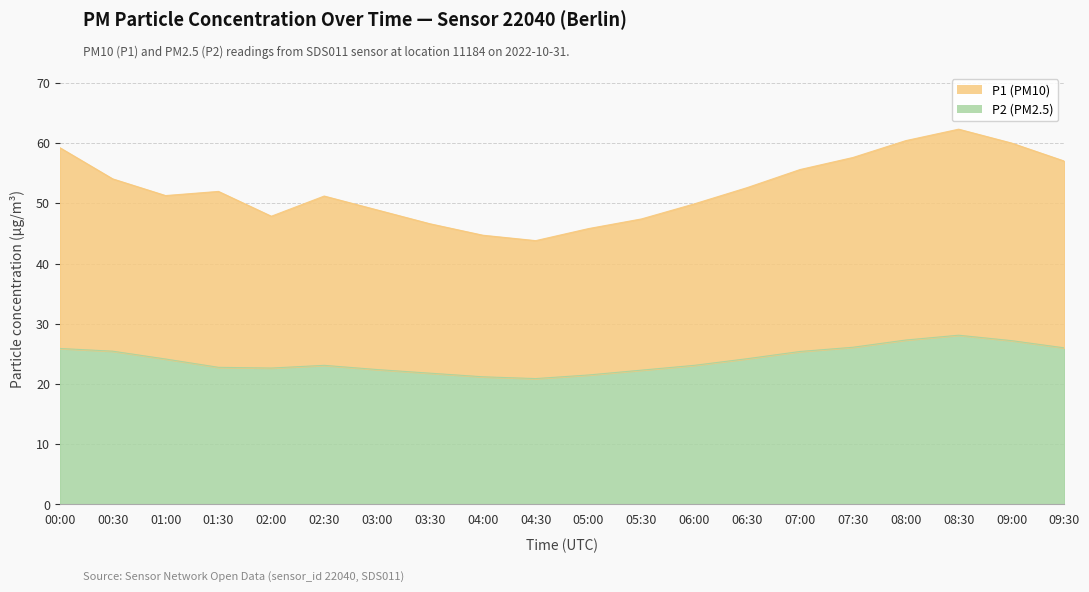

Rank the series by their maximum value, from highest to lowest.

P1, P2